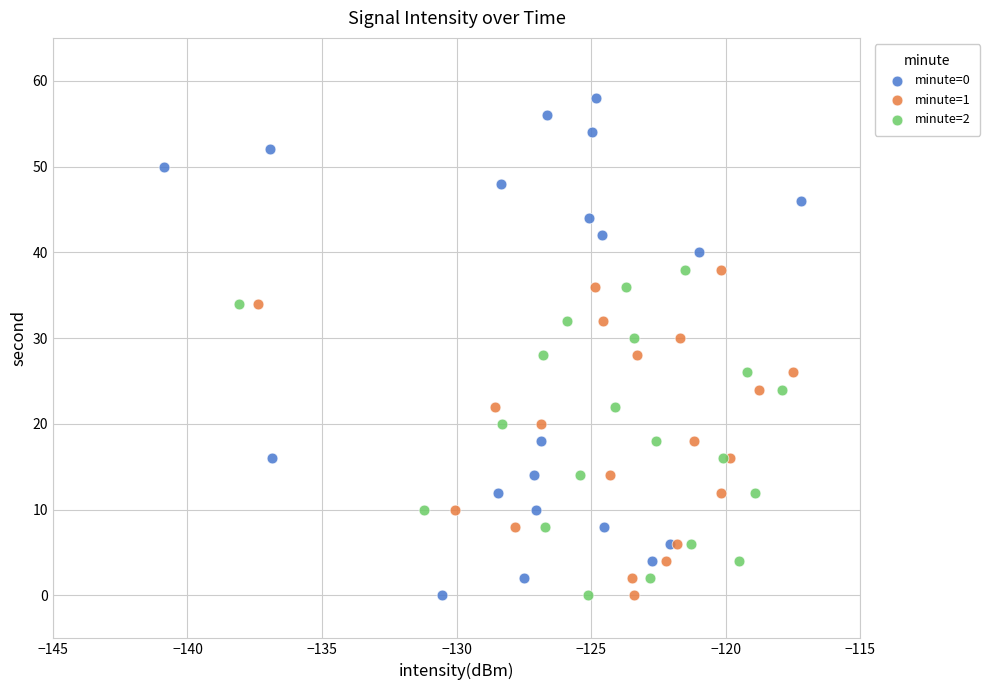

Which series has the widest spread of Y values?

minute=0